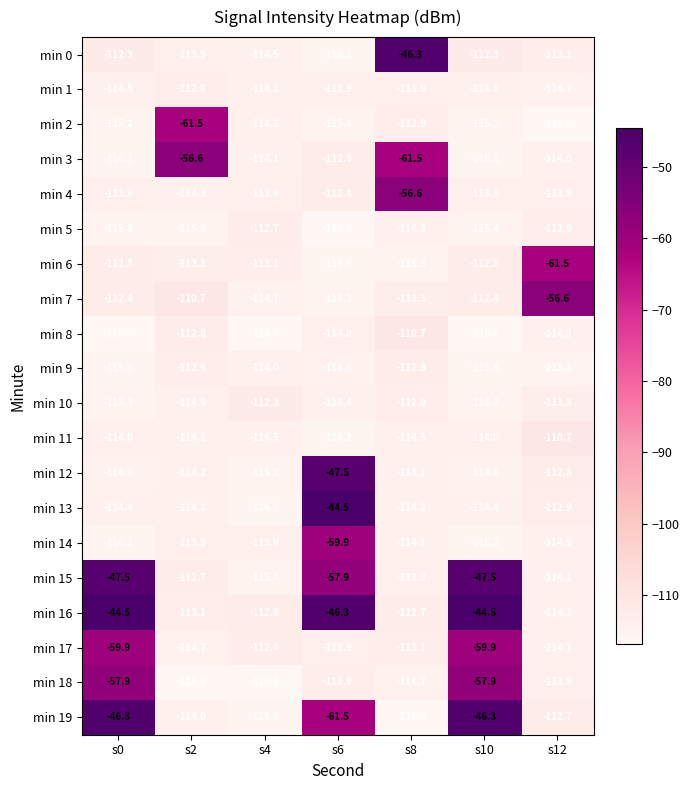

What value does the min 1 series have at s6?

-113.9